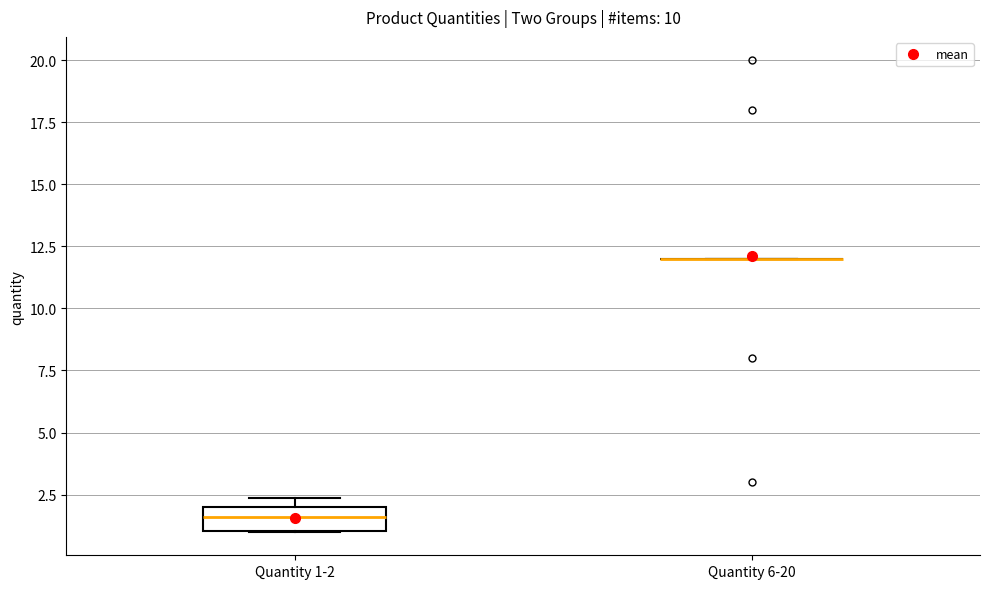

Reading left to right, transcribe this box plot: for each box, give where its median line is, the range the box spans, and where its two whiskers end, as read against the y-axis. The values are not printed on the chart, so give them approximately, as read against the axis.

Quantity 1-2: median 1.5, box 1.0 to 2.0, whiskers 1.0 to 2.5
Quantity 6-20: box collapsed to a line at 12.0, whiskers 12.0 to 12.0